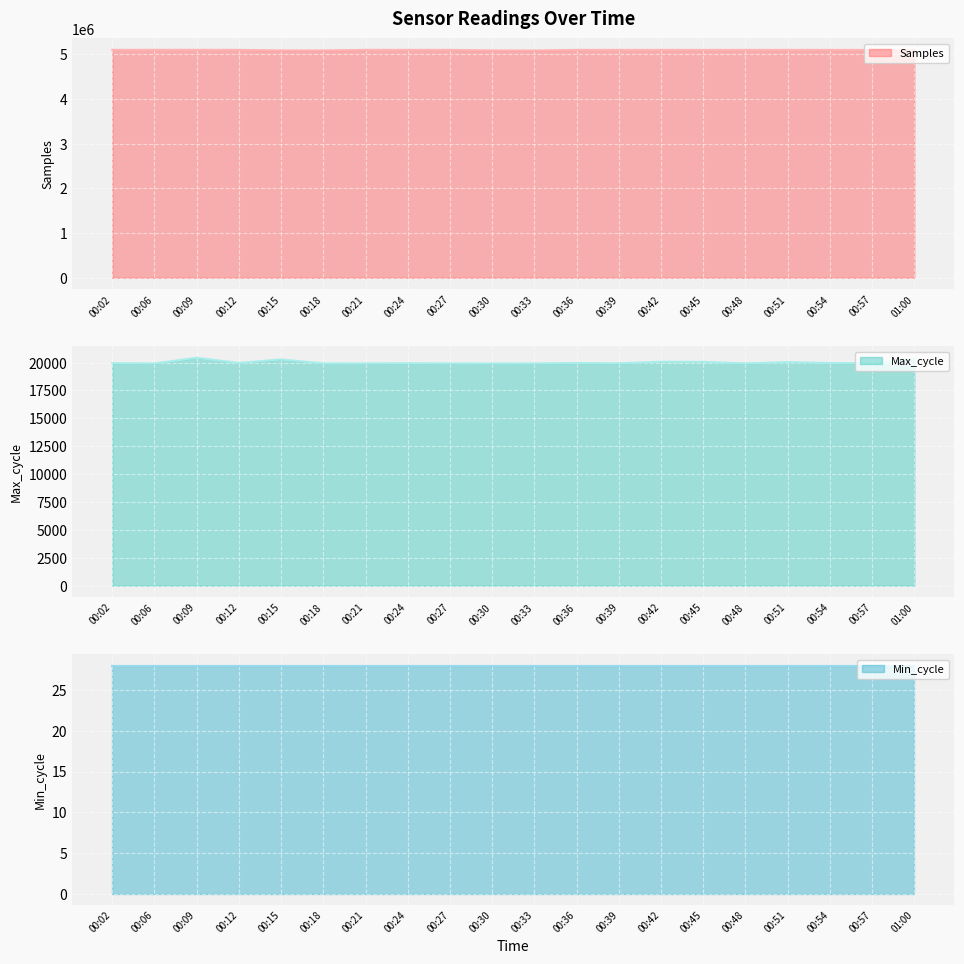

What is the lowest value of the Samples series?

5081530